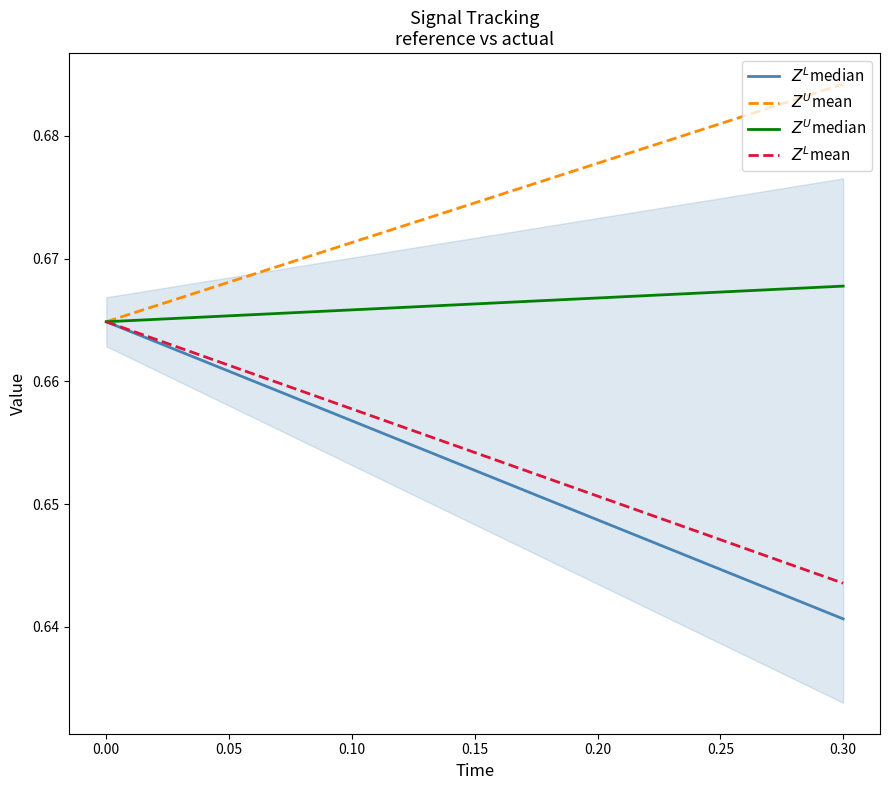

True or false: $Z^L$mean and $Z^U$median cross at least once.

False